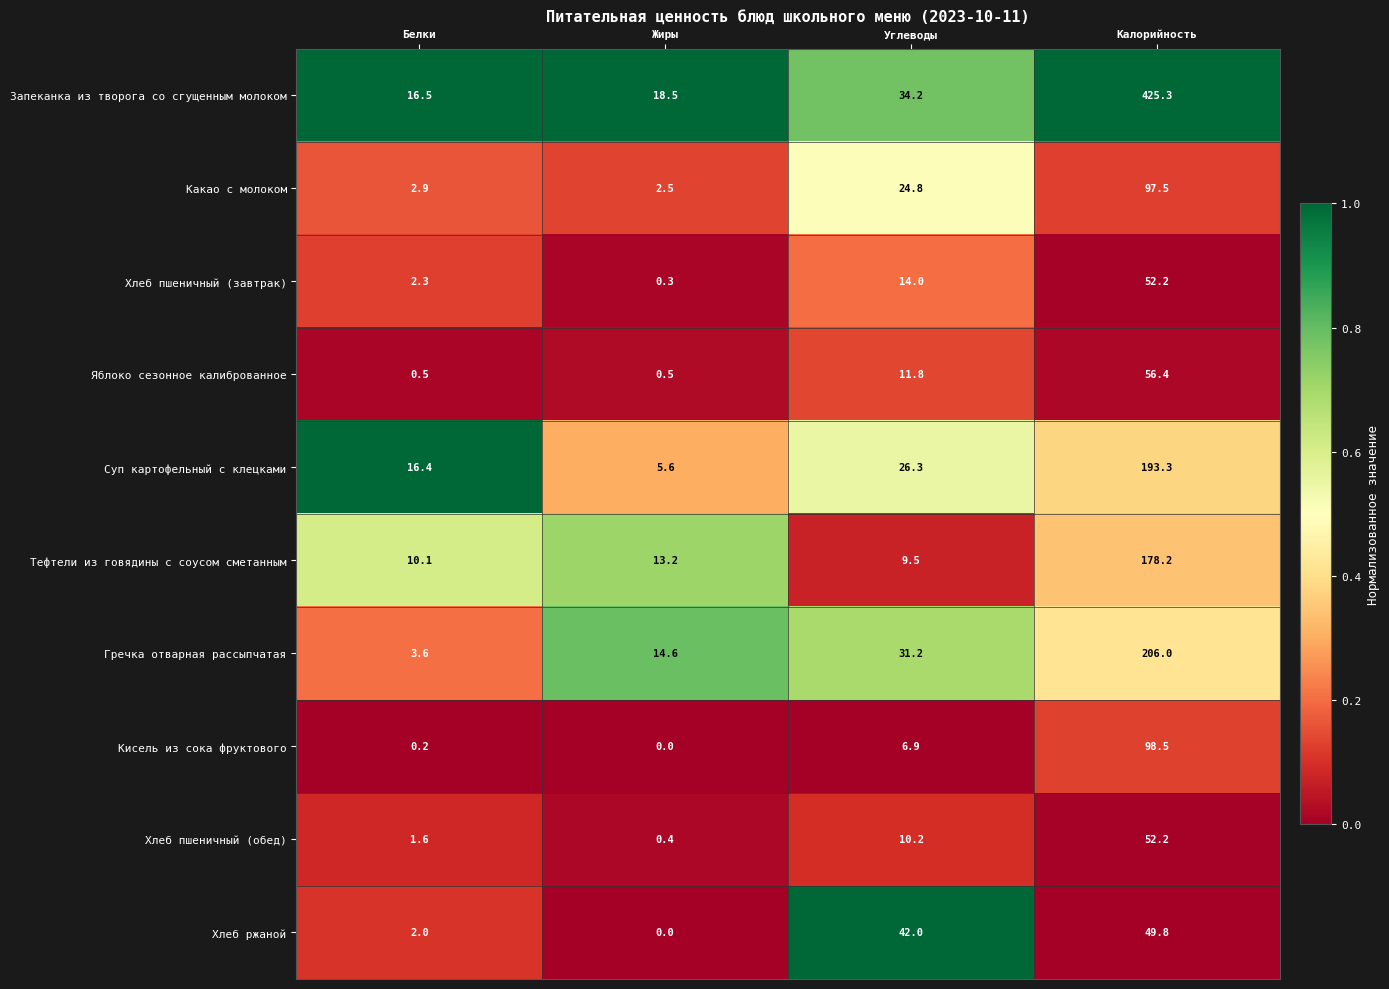

What is the difference between the Хлеб ржаной values at Углеводы and Калорийность?

7.8